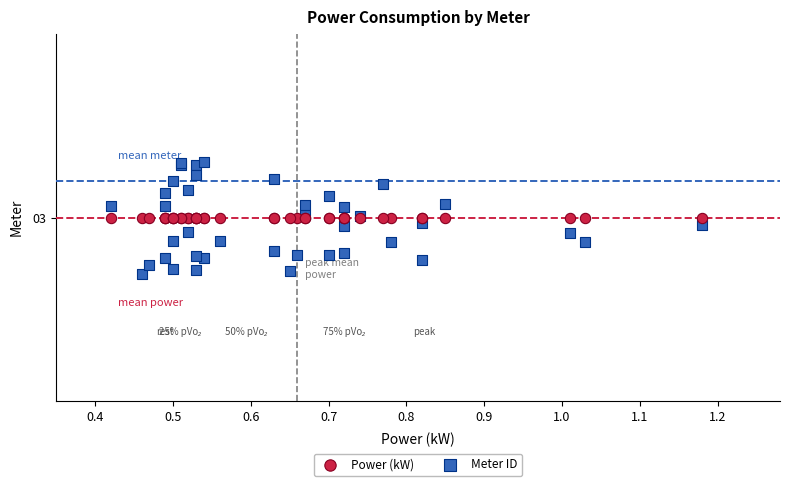

Which series reaches the minimum Y coordinate?

Meter ID